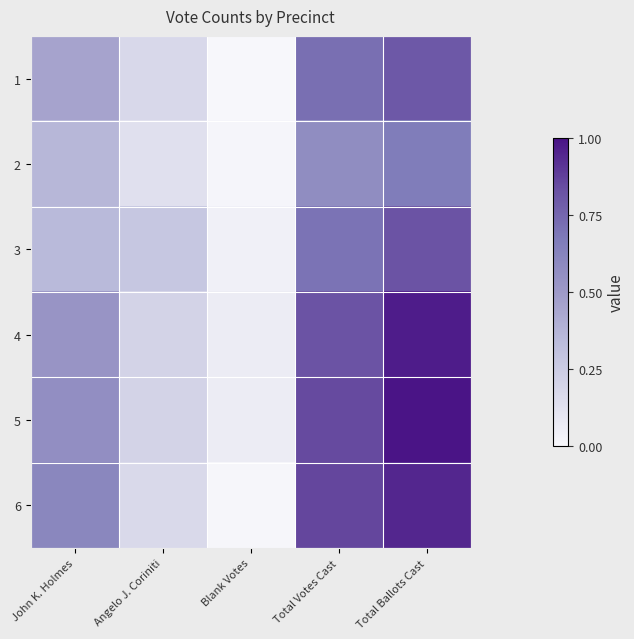

At which category is the sum across all series the highest?

Total Ballots Cast